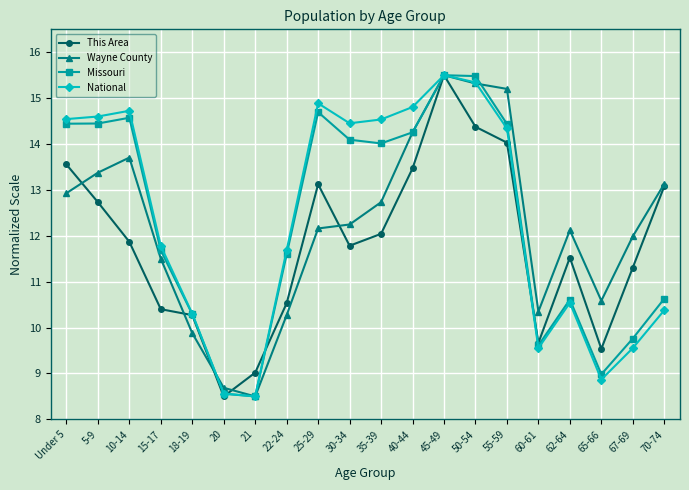

Is the value of This Area at 30-34 greater than the value of National at 60-61?

Yes